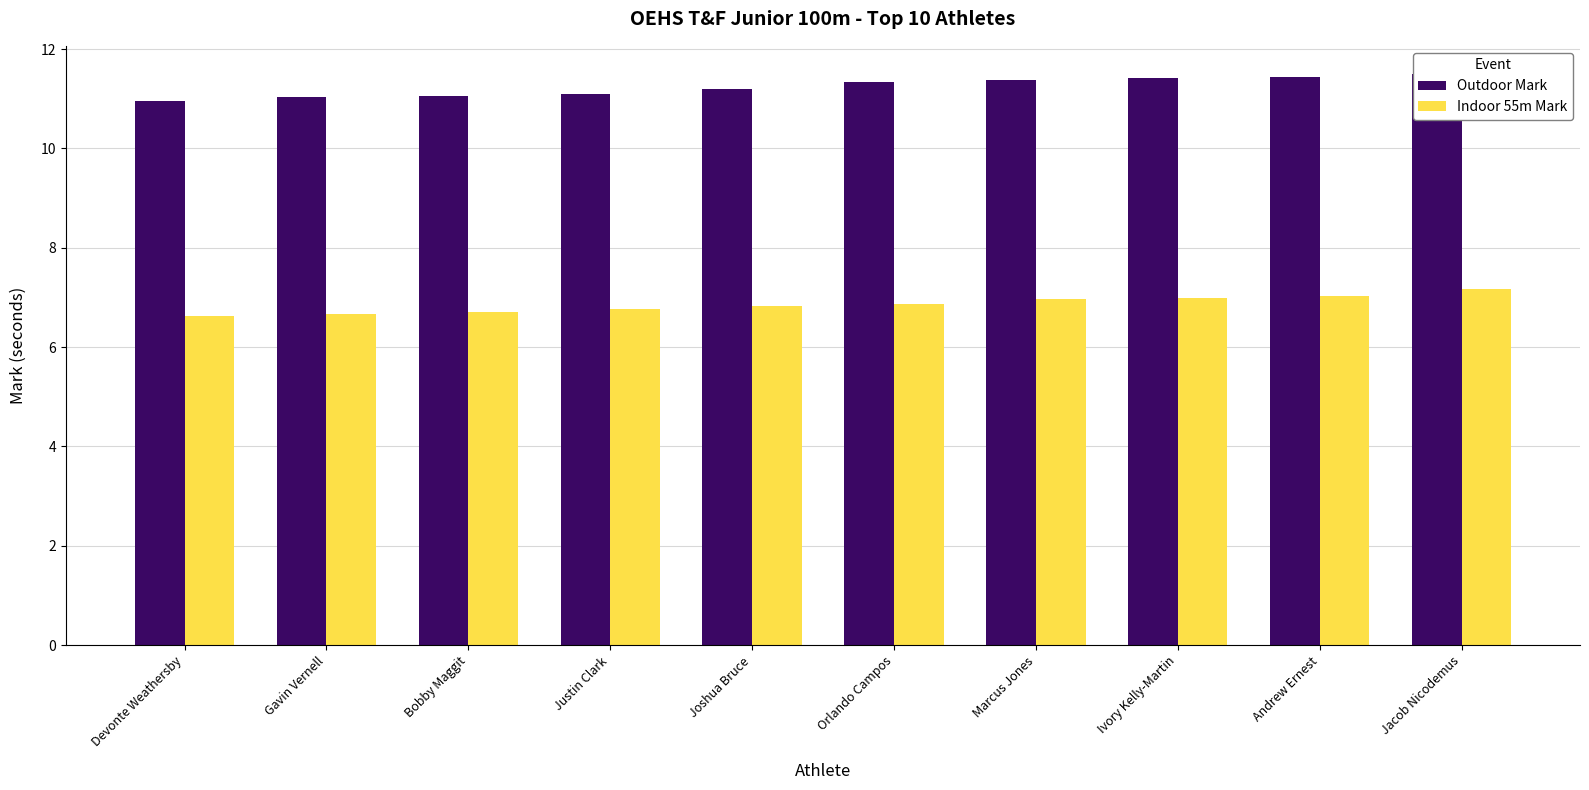

What is the label of the 2nd bar from the right?

Andrew Ernest